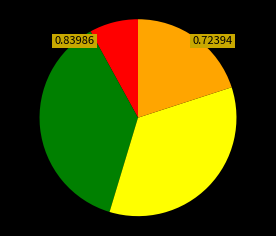

Is there a majority slice in this chart?

No